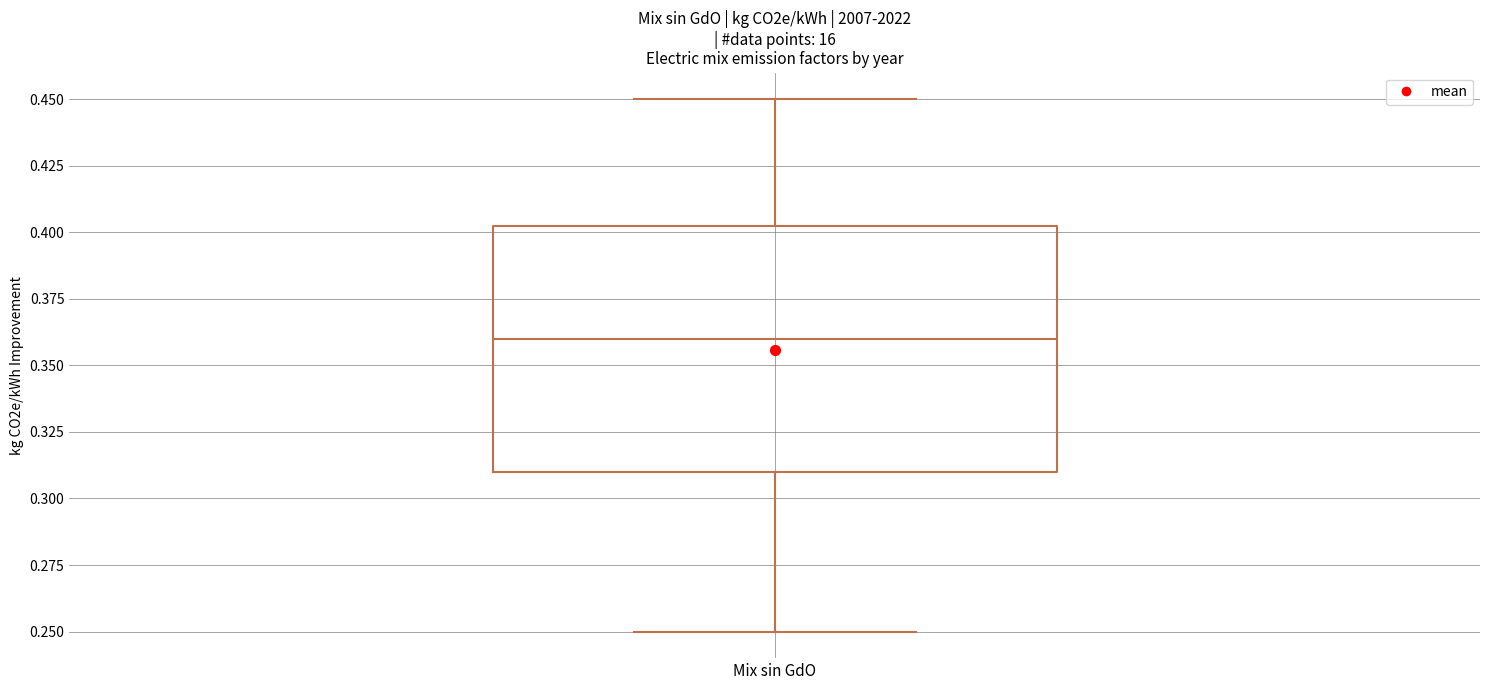

Read this box plot against the y-axis: the position of the median line, the range covered by the box, and the ends of both whiskers. The values are not printed on the chart, so give them approximately, as read against the axis.

median 0.360, box 0.310 to 0.405, whiskers 0.250 to 0.450